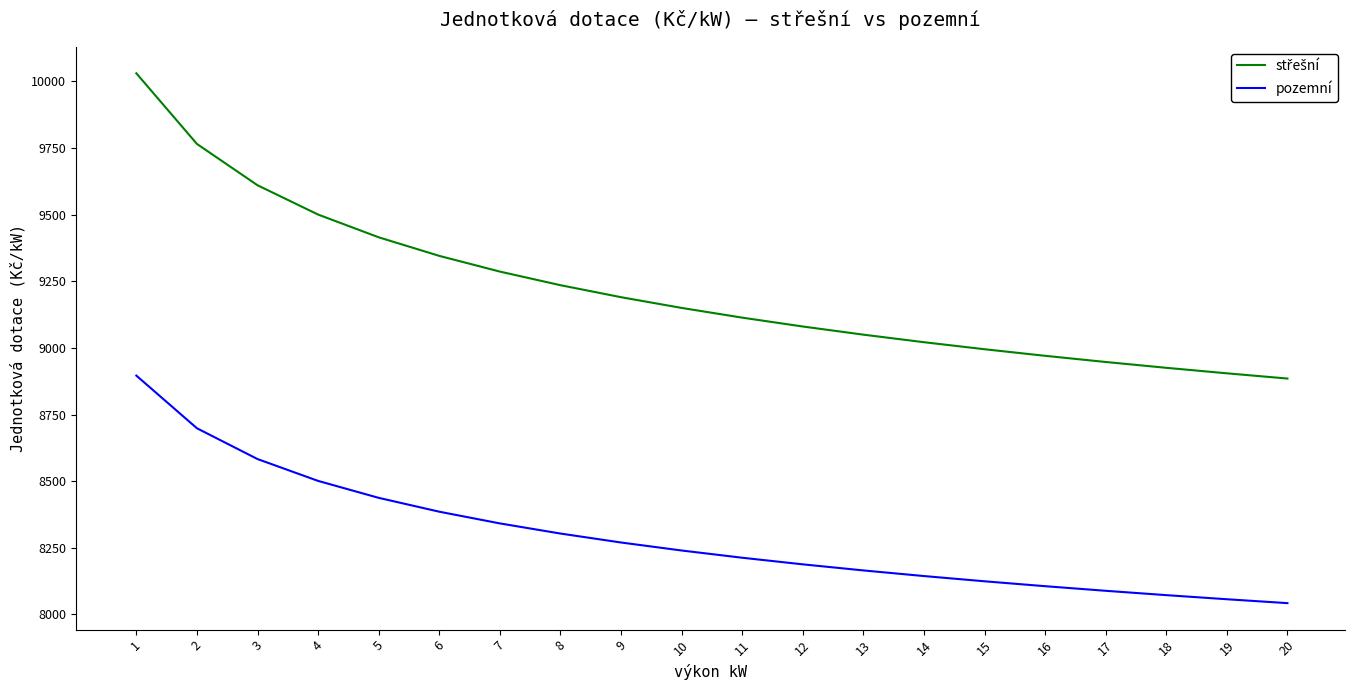

The value of pozemní at 2 is 14650.6. True or false?

False